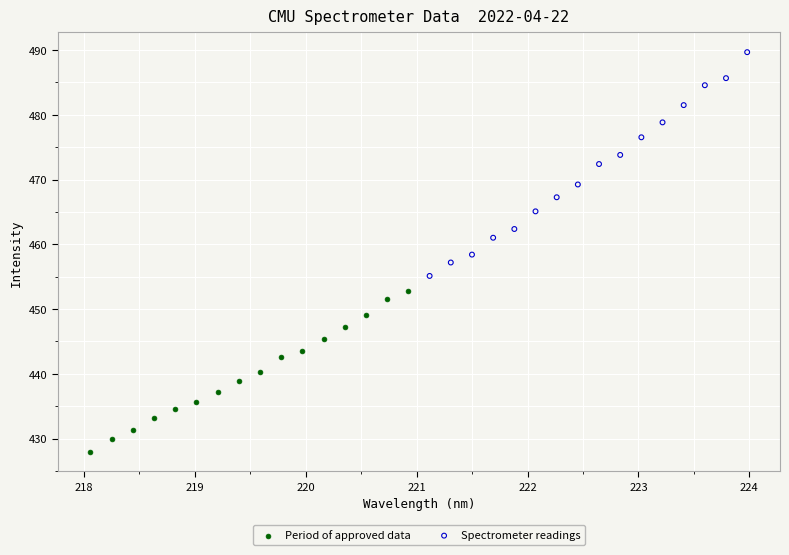

Which series contains the lowest Y value?

Period of approved data